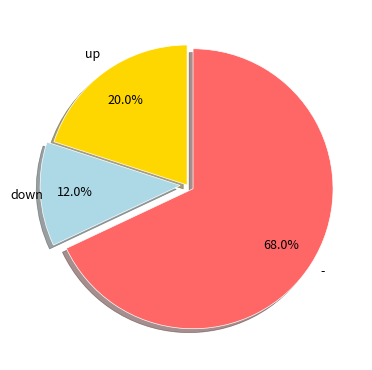

Count the number of slices in the pie.

3